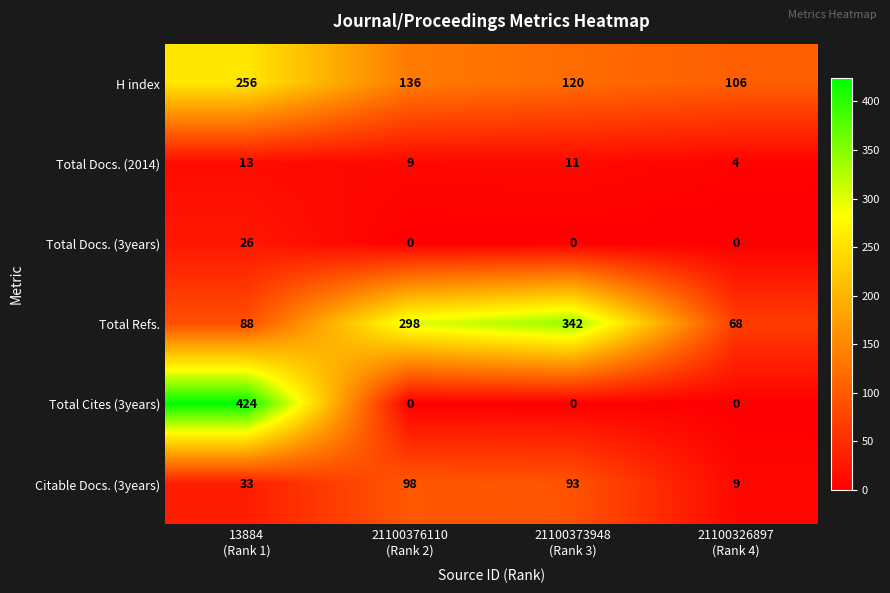

Count the Total Docs. (2014) values in the range 9 to 13.

3